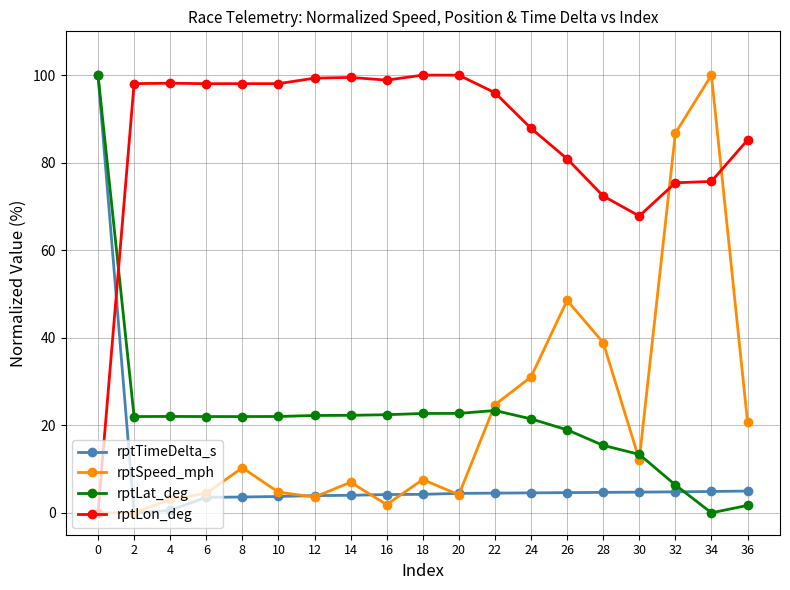

The value of rptTimeDelta_s at 8 is 3.6. True or false?

True